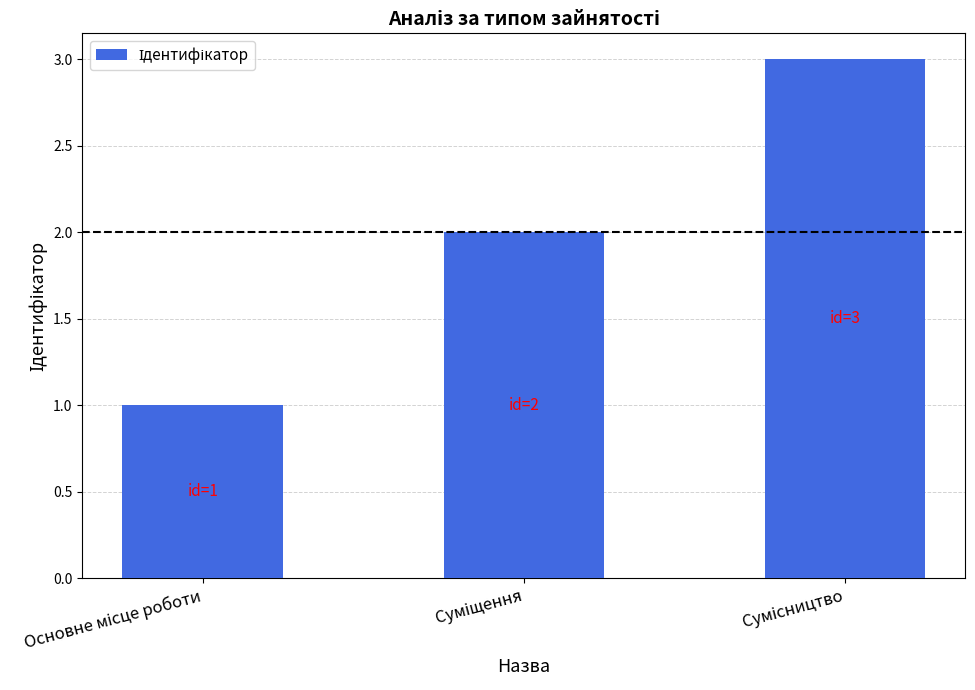

What is the sum of all values?

6